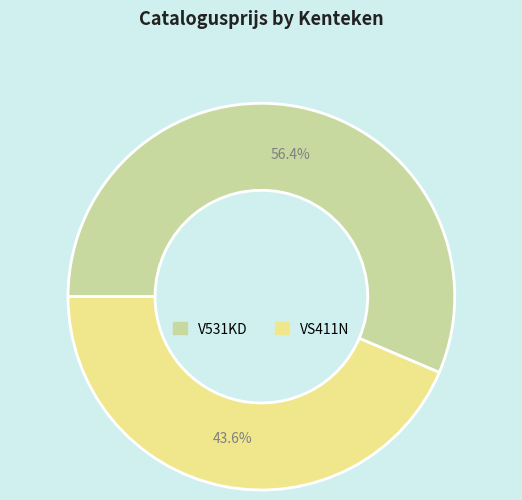

True or false: VS411N accounts for 44% of the total.

True